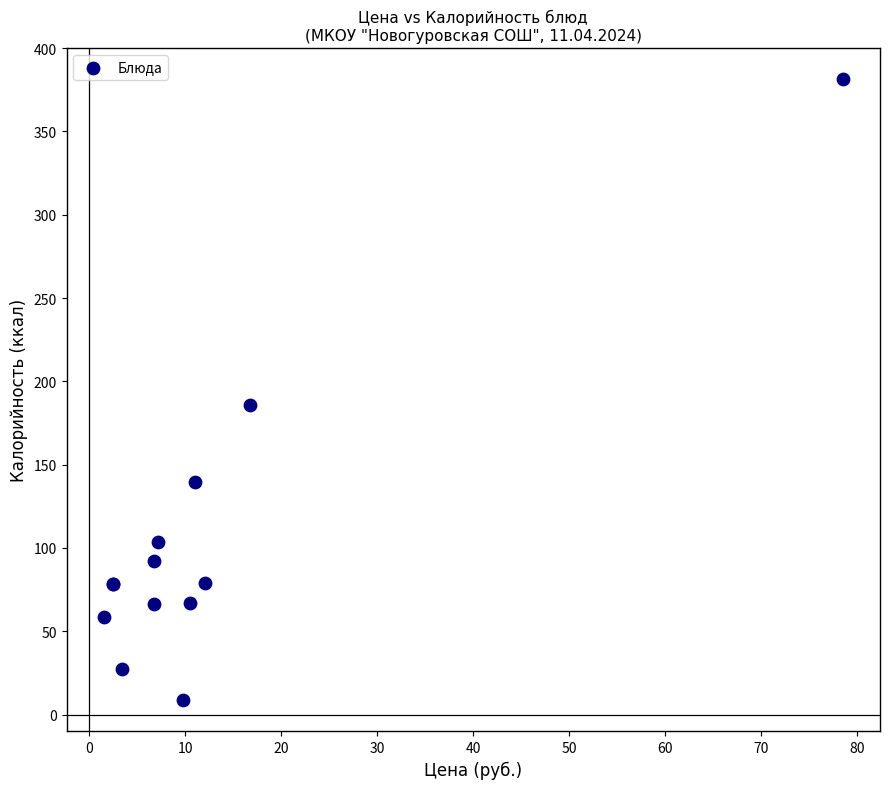

What Y value in the scatter plot is closest to 195?

185.8